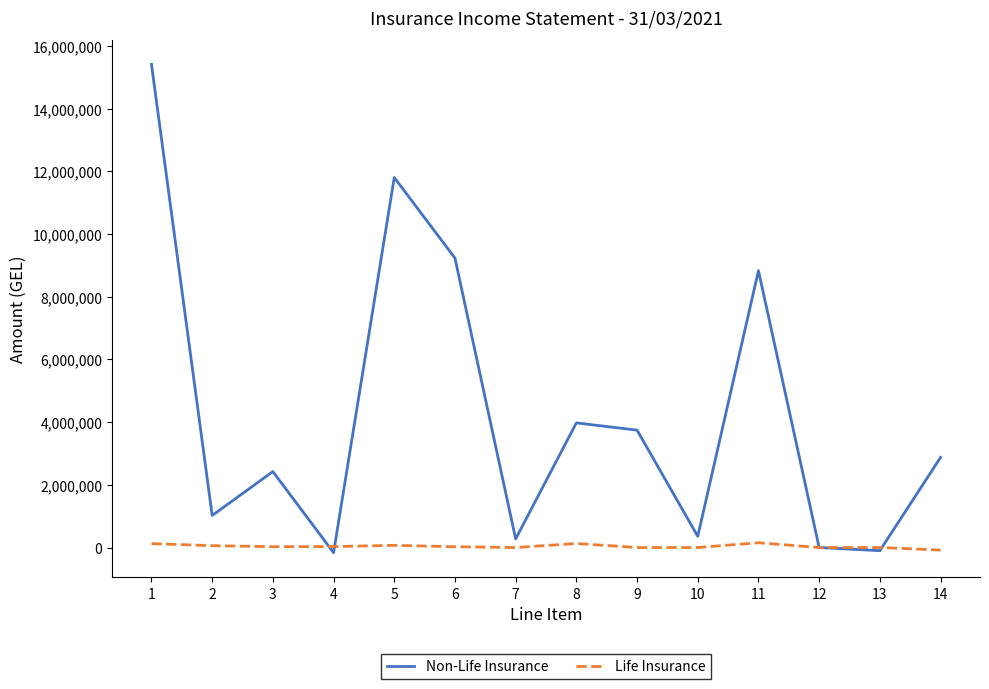

The value of Non-Life Insurance at 14 is 4739748.1. True or false?

False